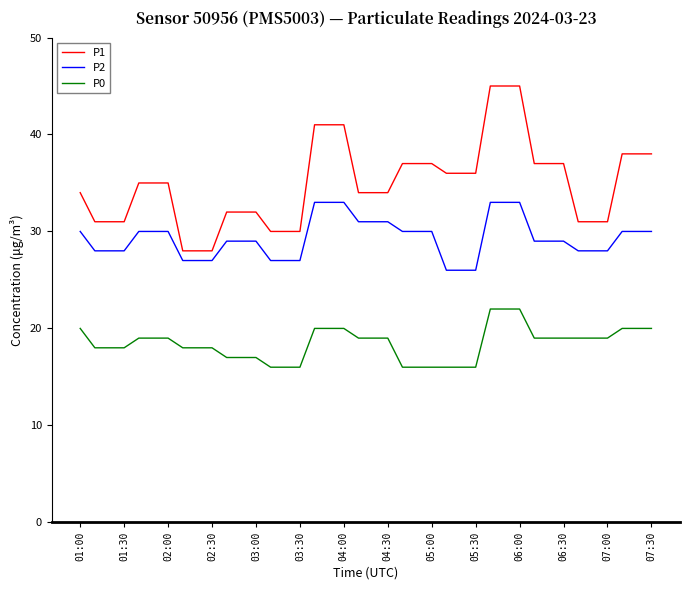

Which series has the largest range (max minus min)?

P1